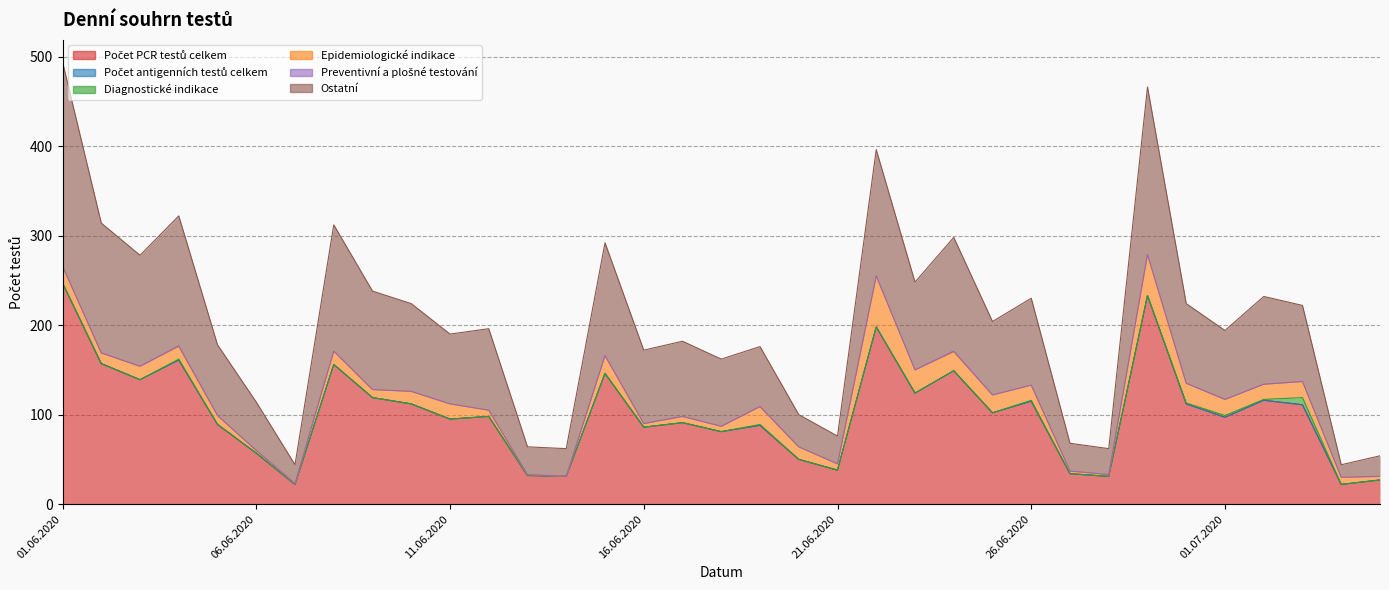

How many interior local peaks does the Ostatní series have?

10